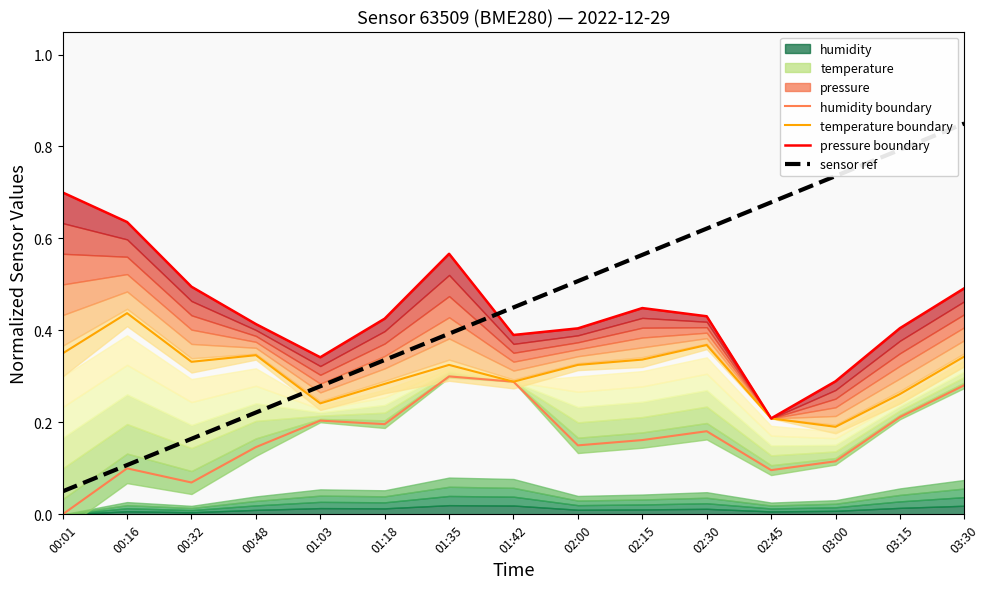

What is the average value of the temperature boundary series?

0.3